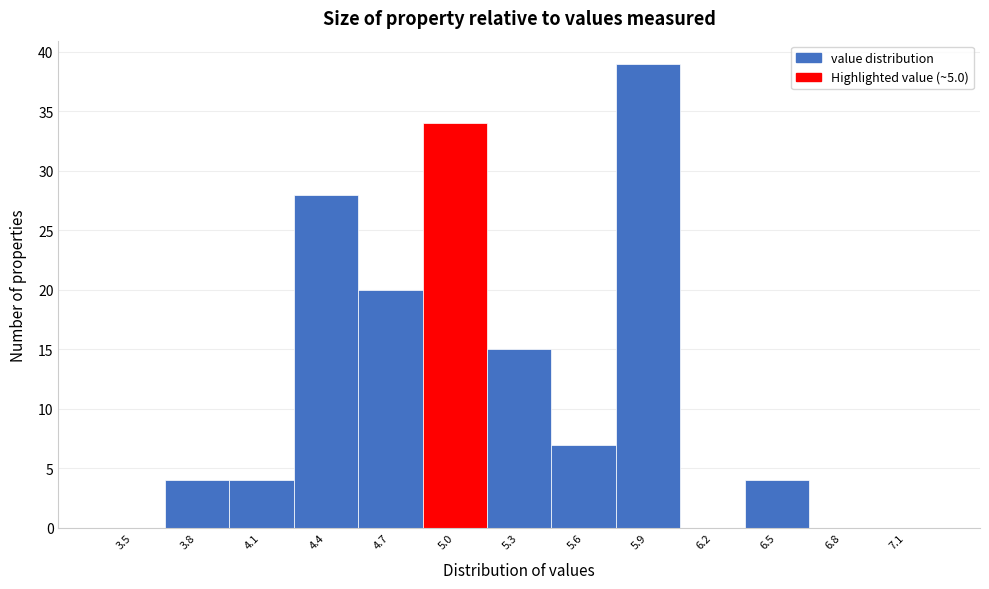

Reading right to left, extract all data points from this chart.

7.1=0	6.8=0	6.5=4	6.2=0	5.9=39	5.6=7	5.3=15	5.0=34	4.7=20	4.4=28	4.1=4	3.8=4	3.5=0